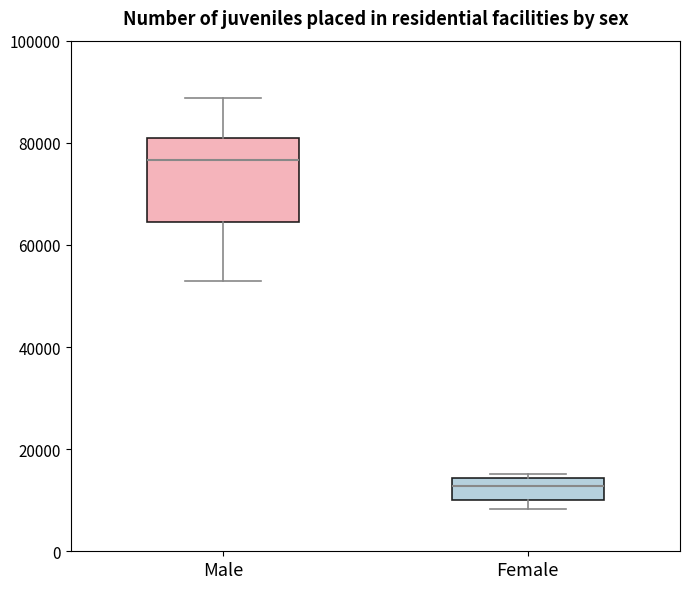

Reading left to right, transcribe this box plot: for each box, give where its median line is, the range the box spans, and where its two whiskers end, as read against the y-axis. The values are not printed on the chart, so give them approximately, as read against the axis.

Male: median 76000, box 64000 to 80000, whiskers 52000 to 88000
Female: median 12000, box 10000 to 14000, whiskers 8000 to 16000